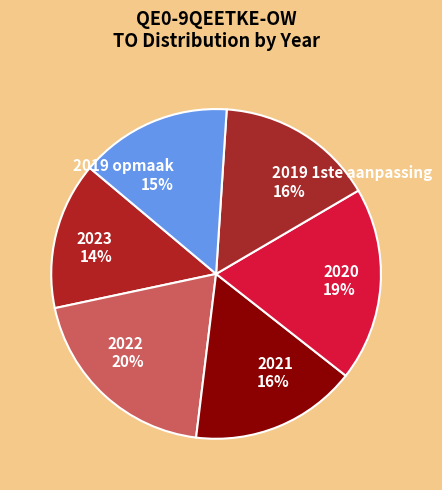

Which category has the biggest portion of the pie?

2022